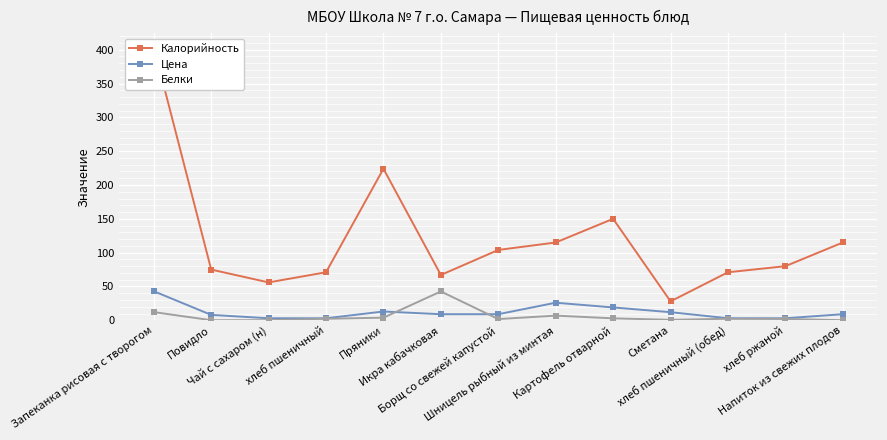

How many lines are shown in the chart?

3